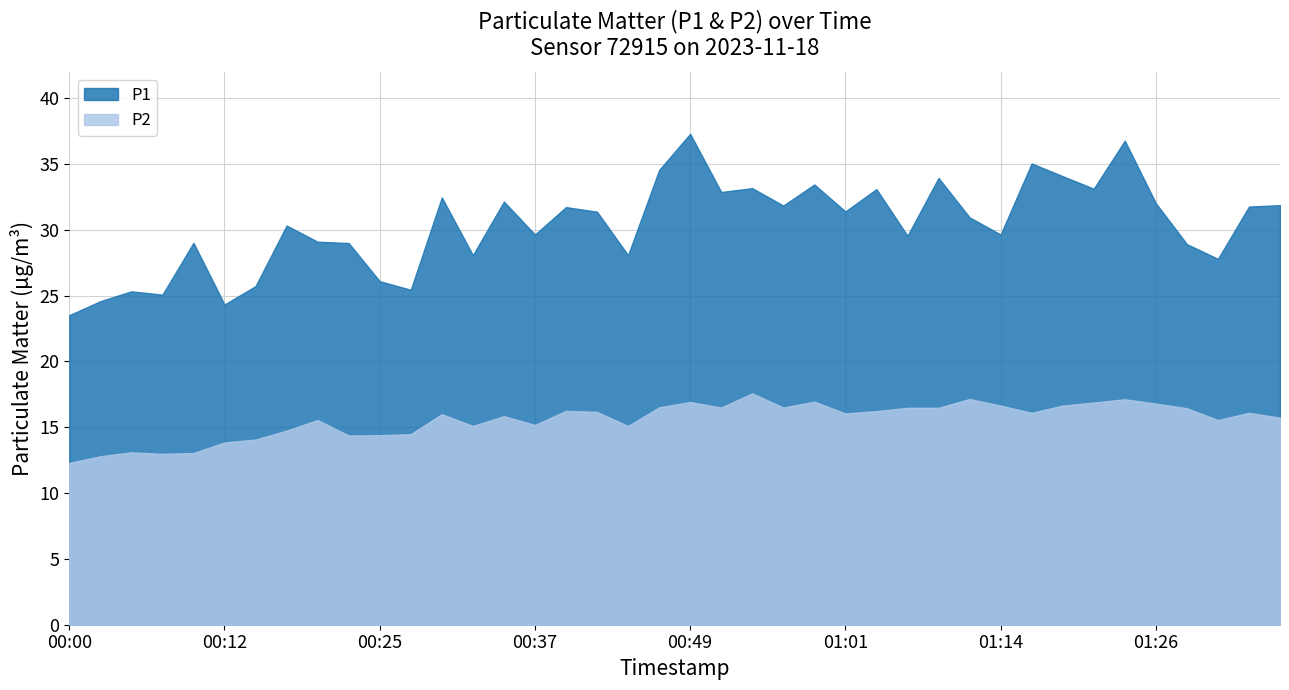

In P2, how many points are lower than both neighbors (excluding endpoints)?

10